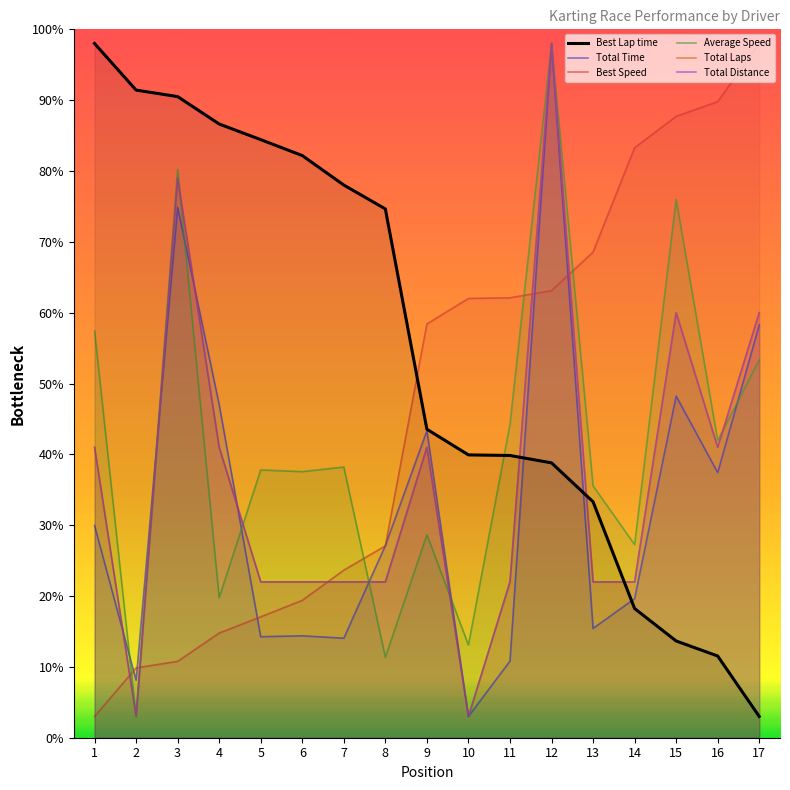

What is the sum of the Total Distance values at 7 and 1?

63.0